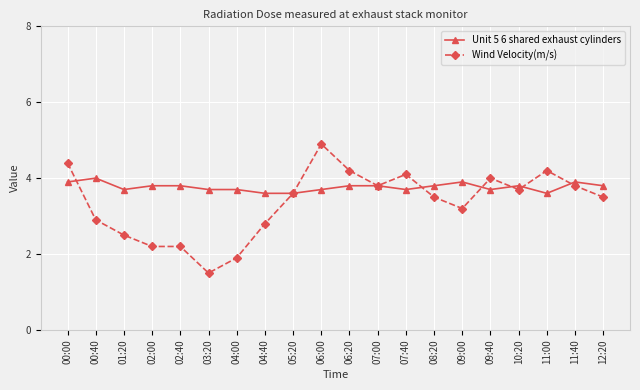

What are all the series names shown in the legend?

Unit 5 6 shared exhaust cylinders, Wind Velocity(m/s)